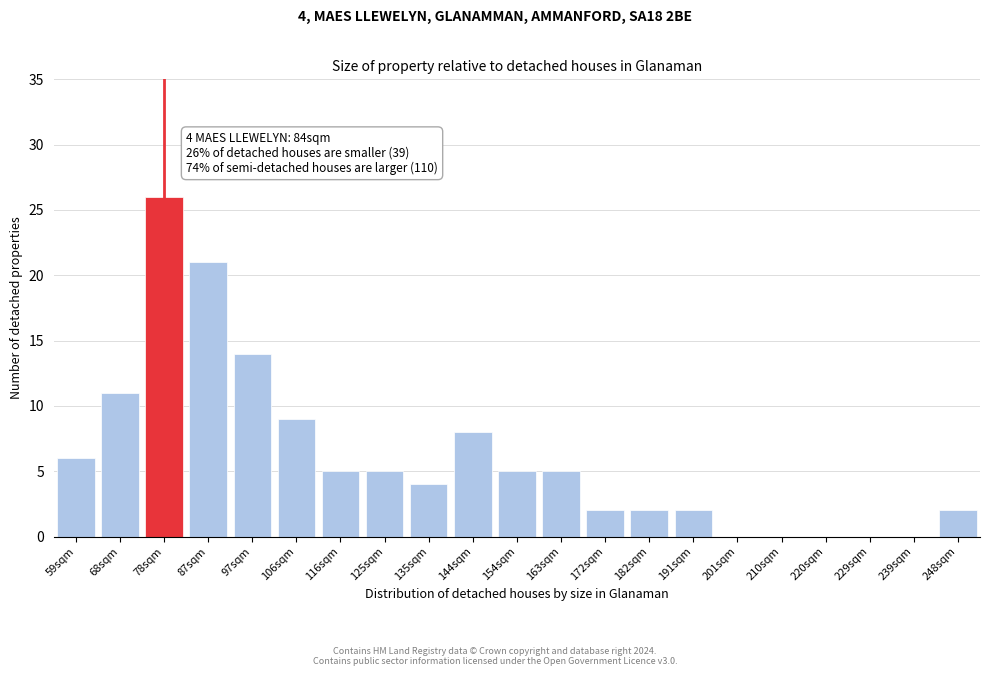

Reading left to right, list all the values displayed in this chart.

59sqm=6	68sqm=11	78sqm=26	87sqm=21	97sqm=14	106sqm=9	116sqm=5	125sqm=5	135sqm=4	144sqm=8	154sqm=5	163sqm=5	172sqm=2	182sqm=2	191sqm=2	201sqm=0	210sqm=0	220sqm=0	229sqm=0	239sqm=0	248sqm=2